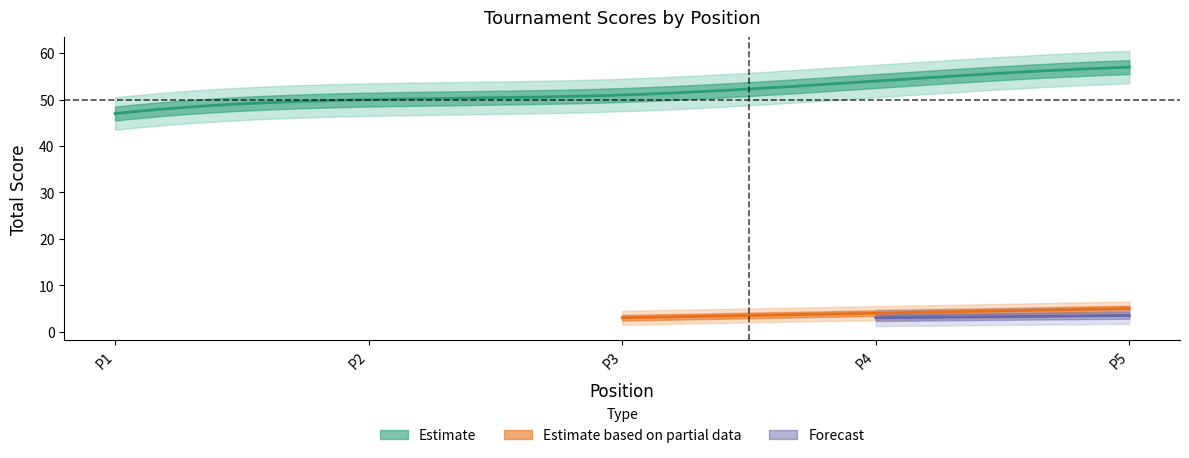

Is this an area chart (filled region under the line)?

No